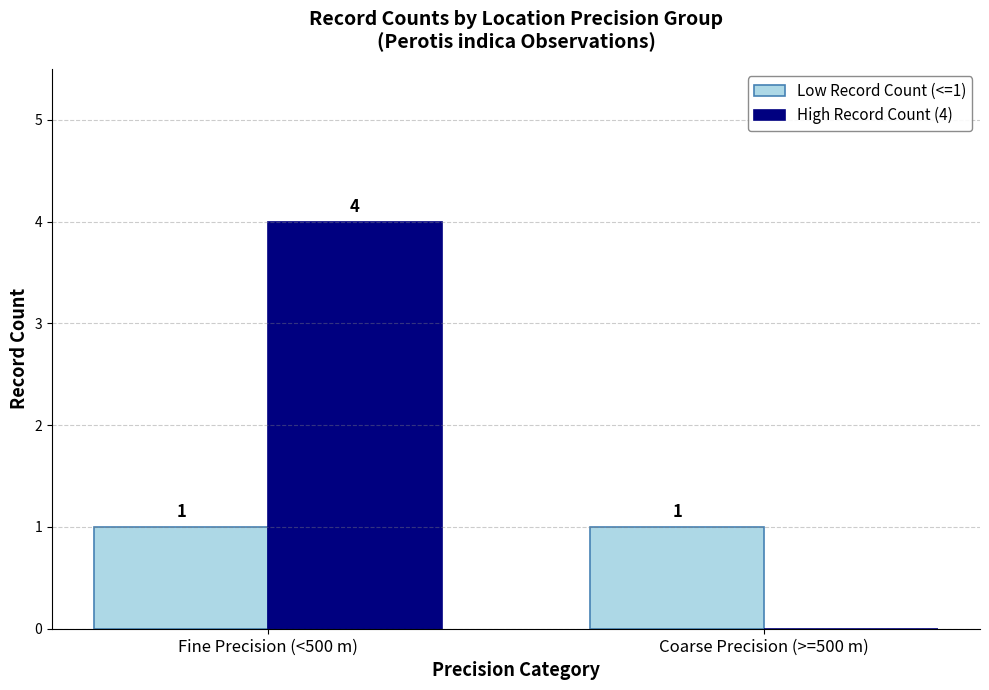

Which category has the highest value across all series?

Fine Precision (<500 m)